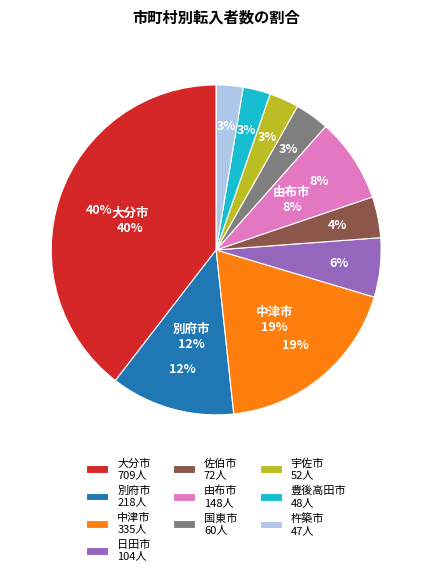

Between 日田市 and 別府市, which is larger?

別府市